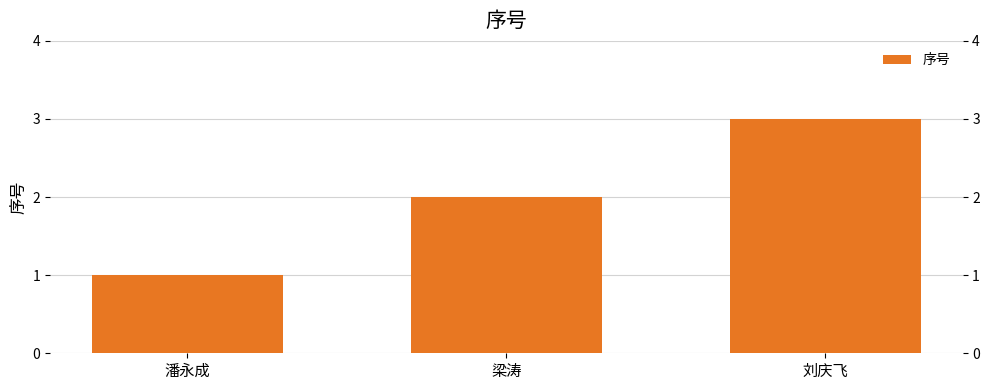

What is the sum of all values?

6